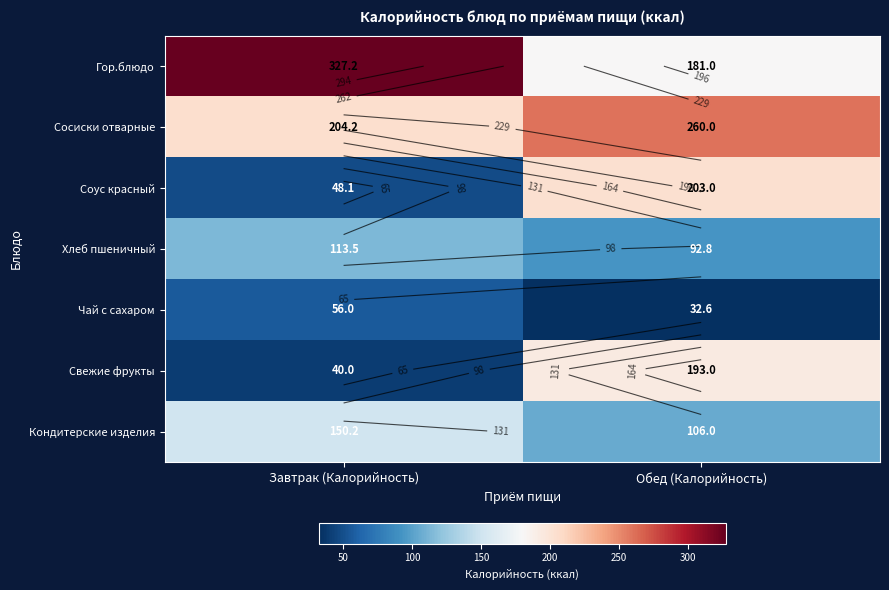

The Сосиски отварные series shows 388.4 at Обед (Калорийность). True or false?

False